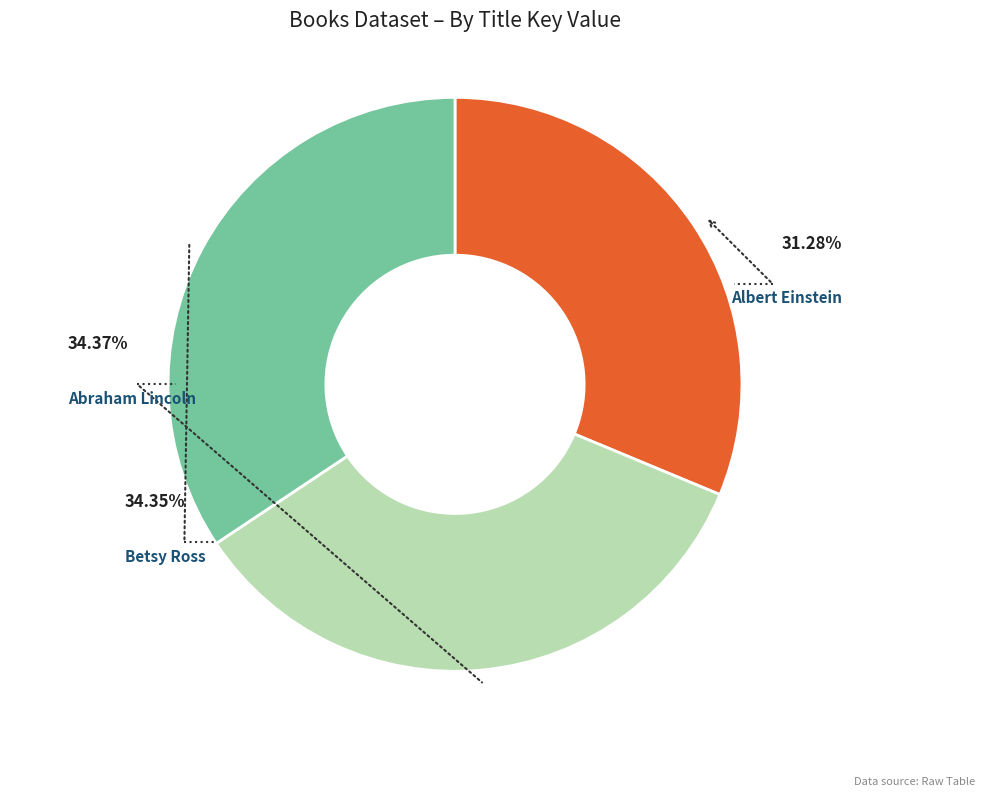

How many segments does this pie chart have?

3